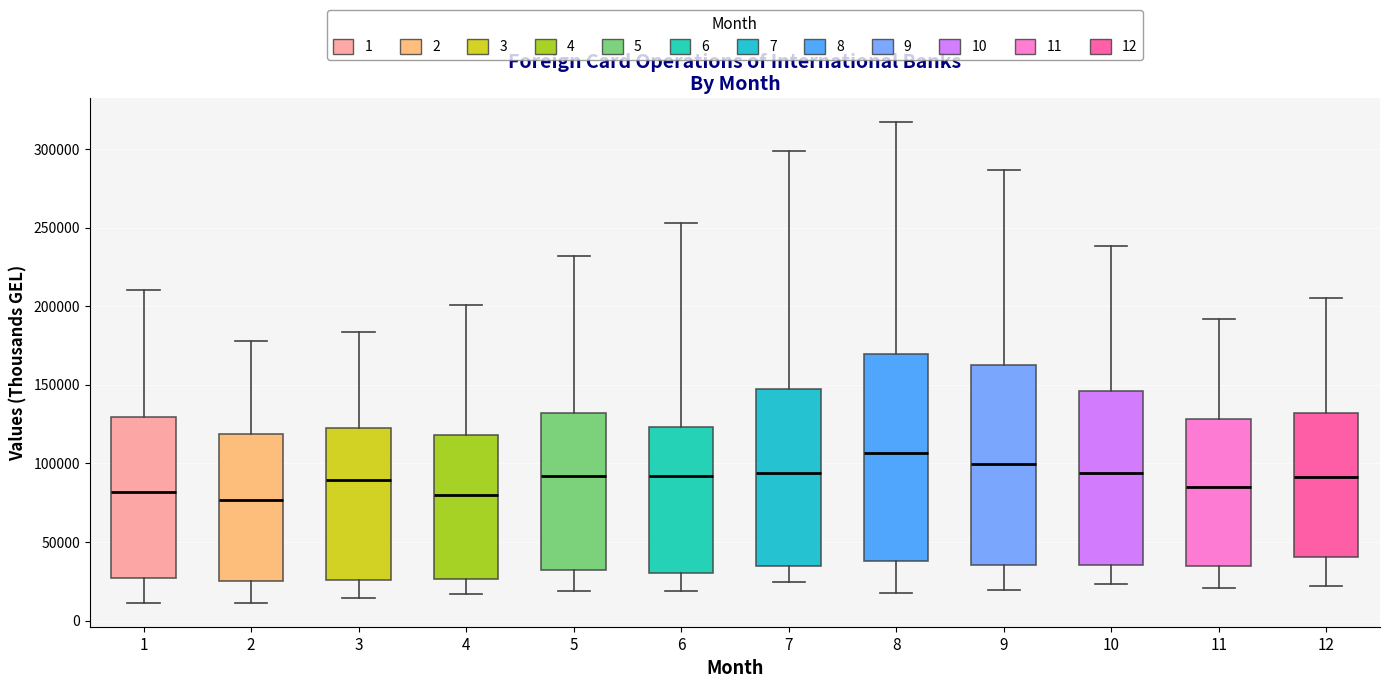

Reading left to right, transcribe this box plot: for each box, give where its median line is, the range the box spans, and where its two whiskers end, as read against the y-axis. The values are not printed on the chart, so give them approximately, as read against the axis.

1: median 80000, box 25000 to 130000, whiskers 10000 to 210000
2: median 75000, box 25000 to 120000, whiskers 10000 to 180000
3: median 90000, box 25000 to 120000, whiskers 15000 to 185000
4: median 80000, box 25000 to 120000, whiskers 15000 to 200000
5: median 90000, box 30000 to 130000, whiskers 20000 to 230000
6: median 90000, box 30000 to 125000, whiskers 20000 to 255000
7: median 95000, box 35000 to 150000, whiskers 25000 to 300000
8: median 105000, box 40000 to 170000, whiskers 15000 to 315000
9: median 100000, box 35000 to 160000, whiskers 20000 to 285000
10: median 95000, box 35000 to 145000, whiskers 25000 to 240000
11: median 85000, box 35000 to 130000, whiskers 20000 to 190000
12: median 90000, box 40000 to 130000, whiskers 20000 to 205000